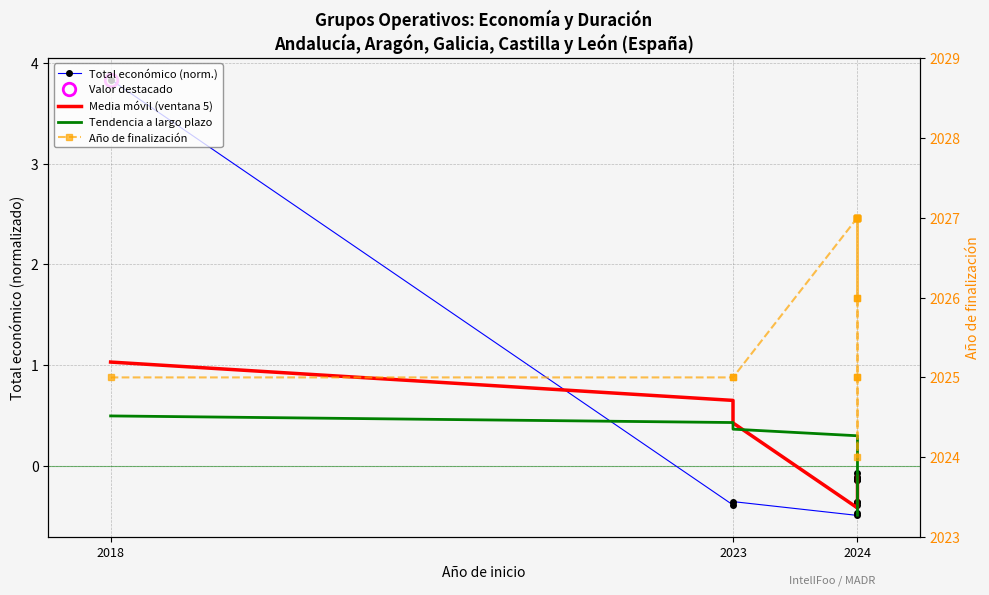

What is the difference between the maximum and minimum values in the Tendencia a largo plazo series?

1.0